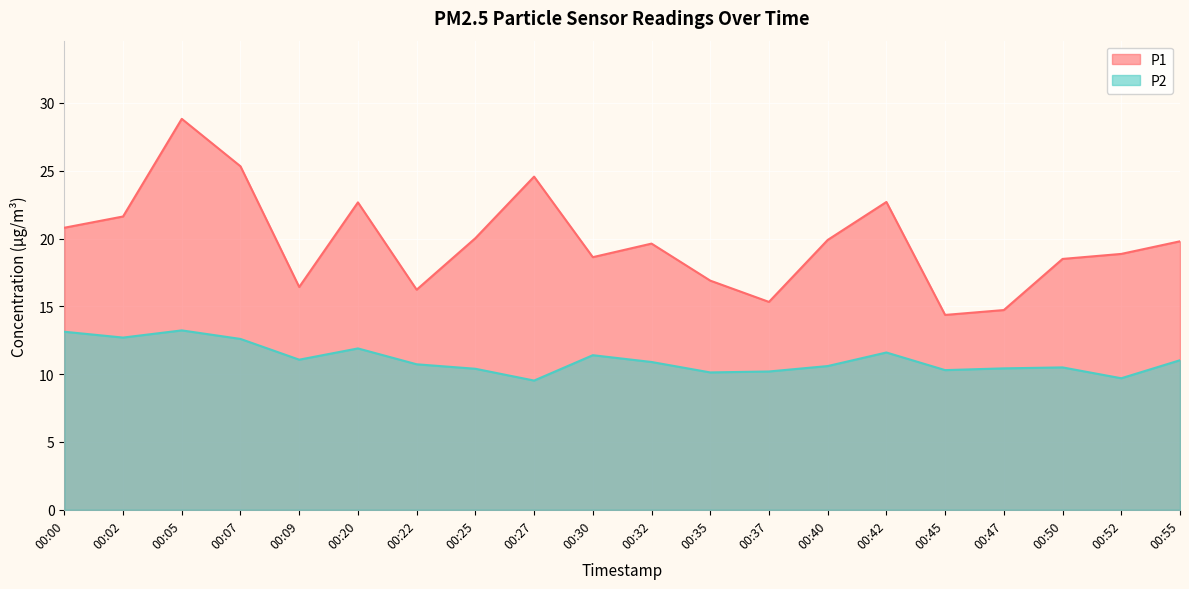

The P2 series shows 18.3 at 00:45. True or false?

False